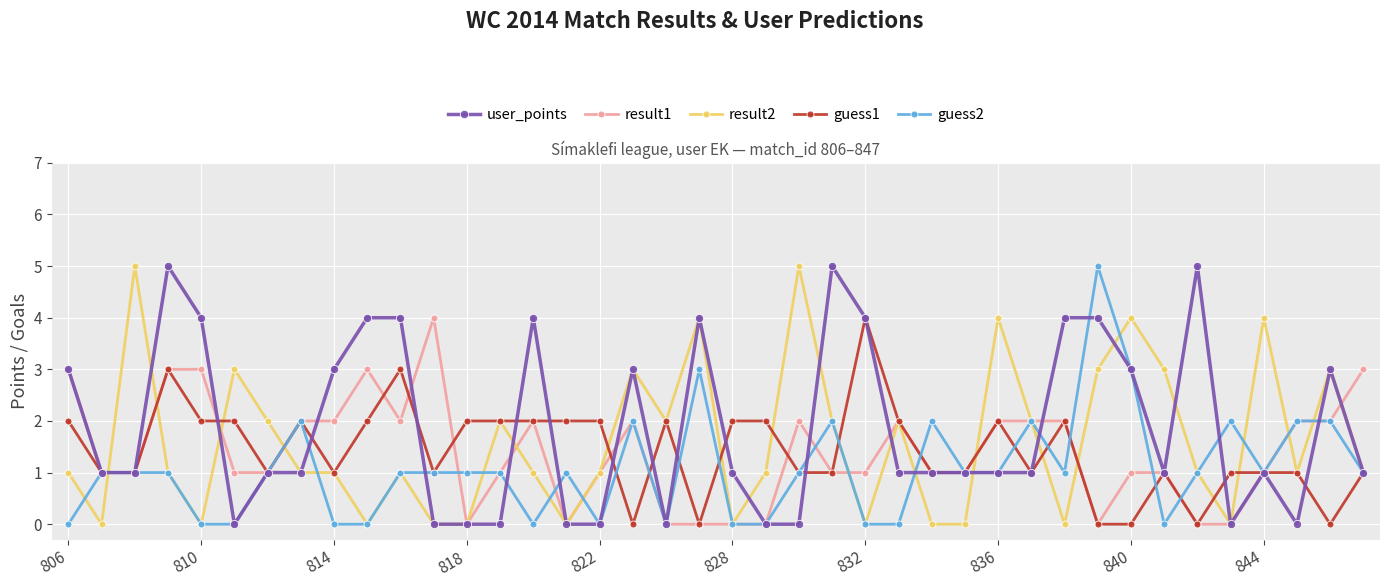

What is the value of the user_points point at the 25th from the left?

4